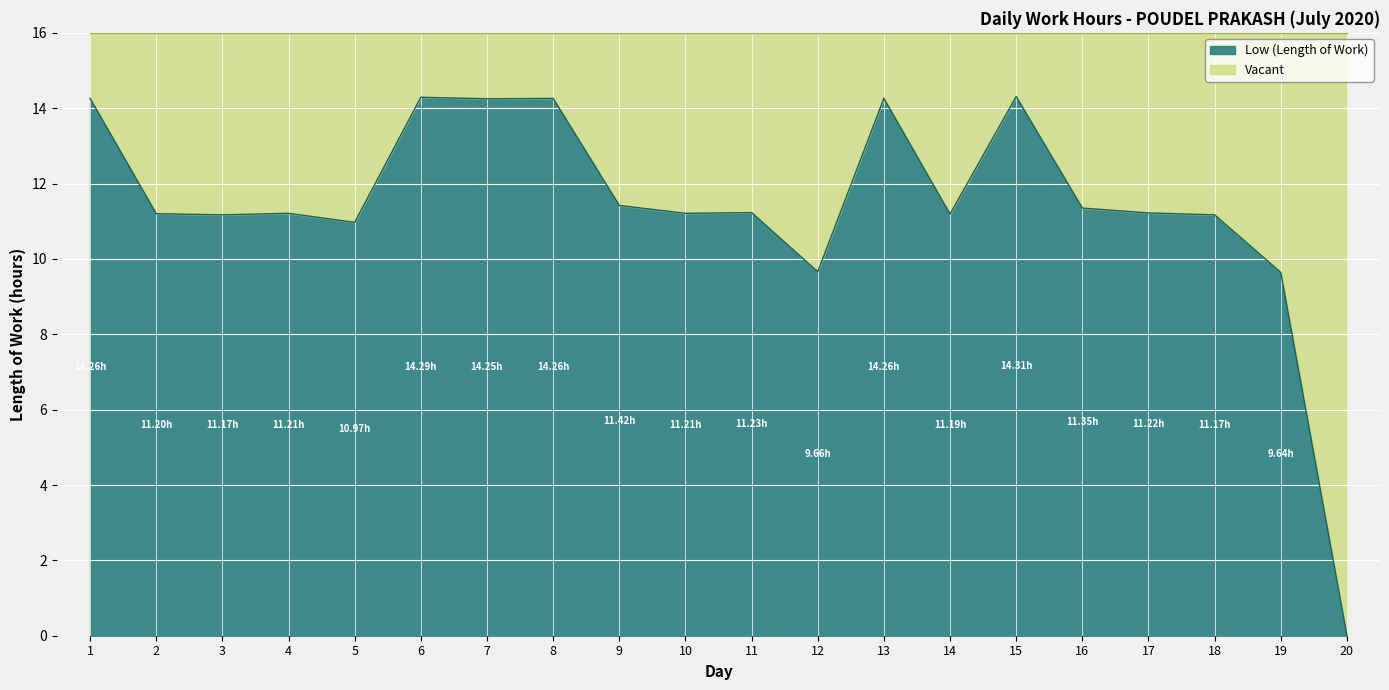

What is the value of the 7th point from the left?

14.2